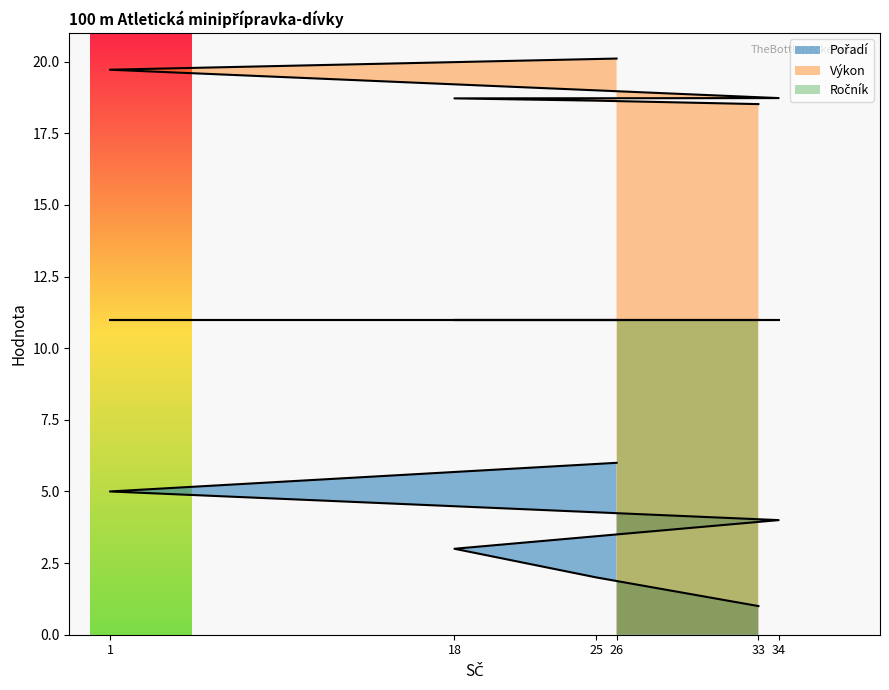

What is the average value of the Výkon series?

19.1